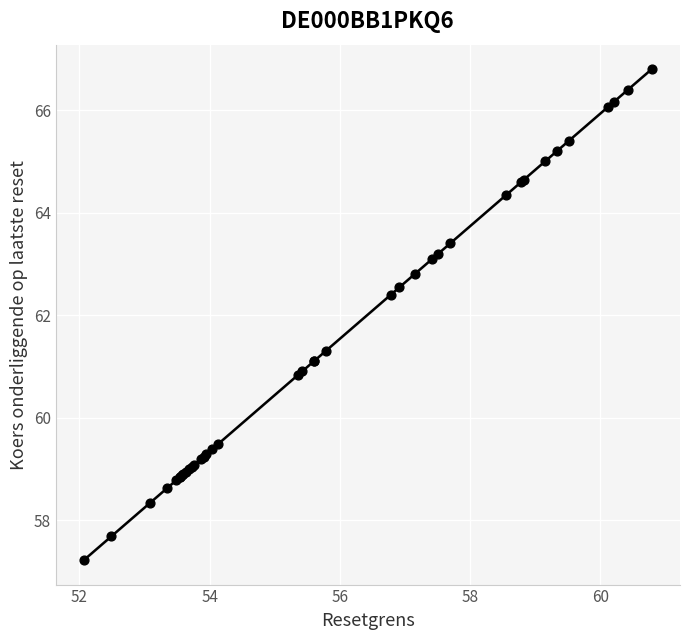

What Y value in the scatter plot is closest to 62?

62.4